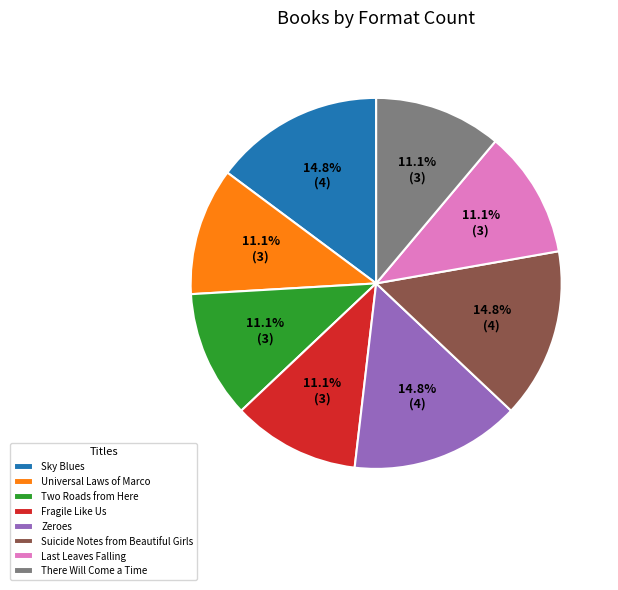

Is there a majority slice in this chart?

No